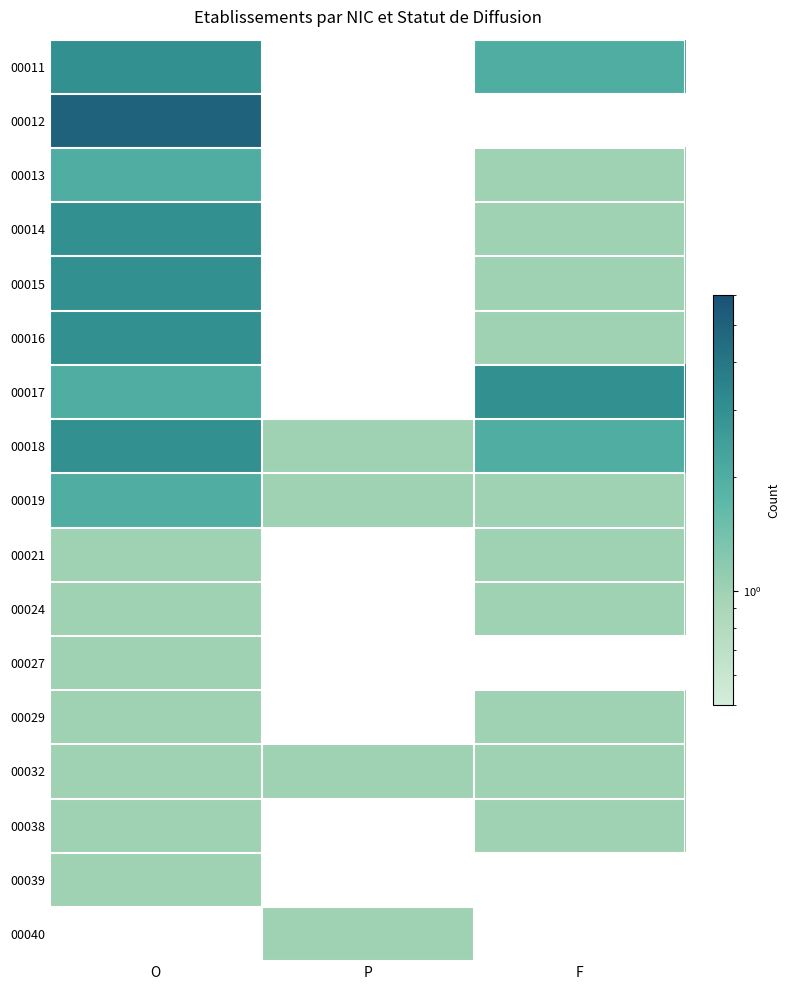

Rank the series by their average value, from lowest to highest.

00019, 00021, 00024, 00027, 00029, 00032, 00038, 00039, 00040, 00011, 00012, 00013, 00014, 00015, 00016, 00017, 00018